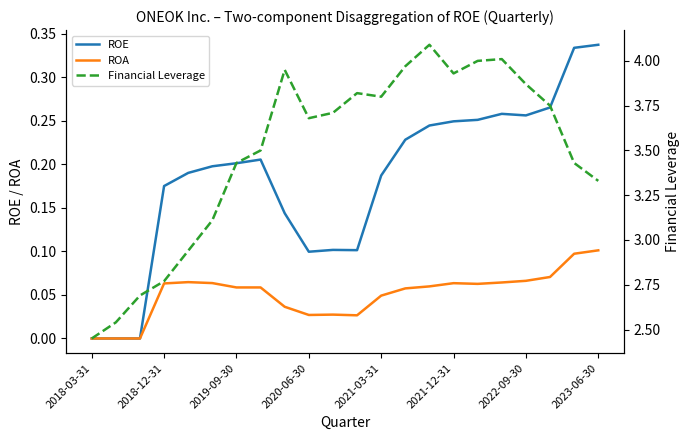

What is the average value of the Financial Leverage series?

3.5